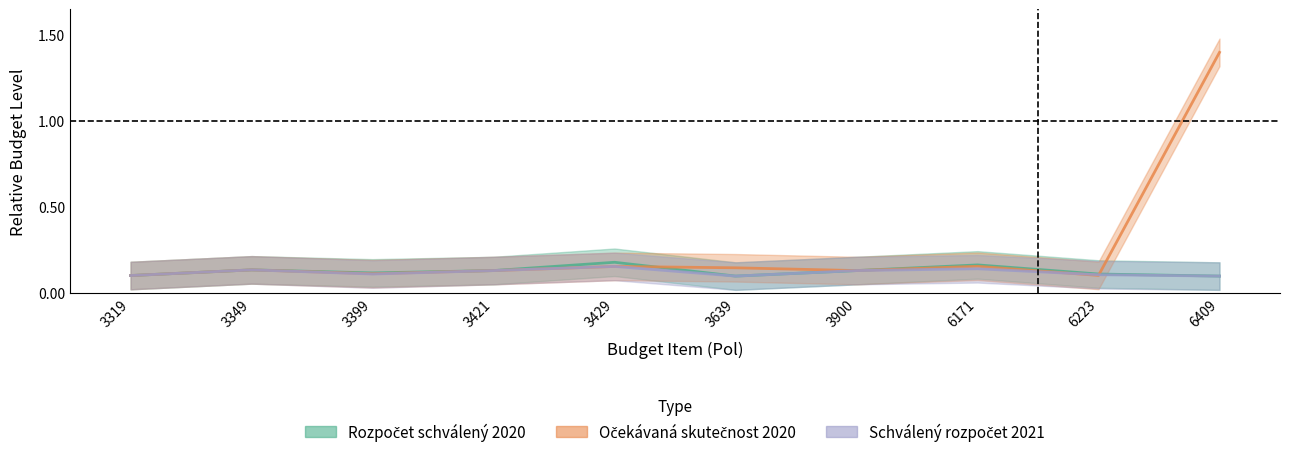

Reading left to right, extract all data points from this chart.

Rozpočet schválený 2020: 3319=0.1	3349=0.1	3399=0.1	3421=0.1	3429=0.2	3639=0.1	3900=0.1	6171=0.2	6223=0.1	6409=0.1
Očekávaná skutečnost 2020: 3319=0.1	3349=0.1	3399=0.1	3421=0.1	3429=0.2	3639=0.1	3900=0.1	6171=0.2	6223=0.1	6409=1.4
Schválený rozpočet 2021: 3319=0.1	3349=0.1	3399=0.1	3421=0.1	3429=0.2	3639=0.1	3900=0.1	6171=0.1	6223=0.1	6409=0.1